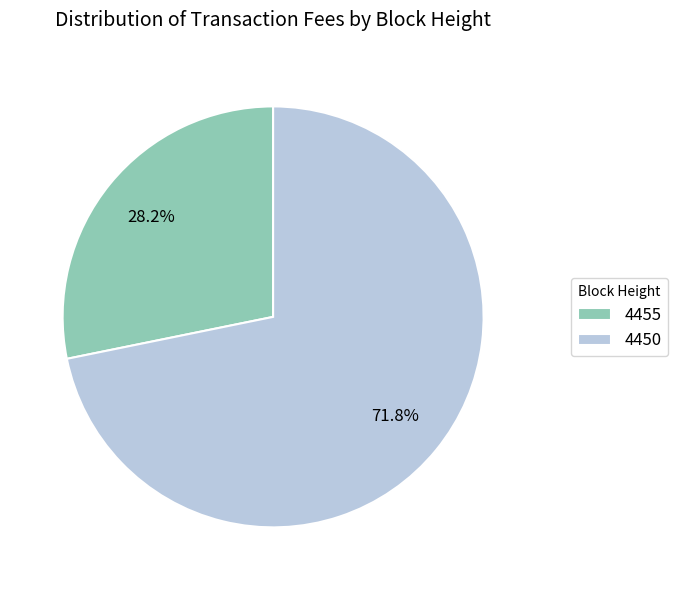

Does 4450 represent more than half of the total?

Yes